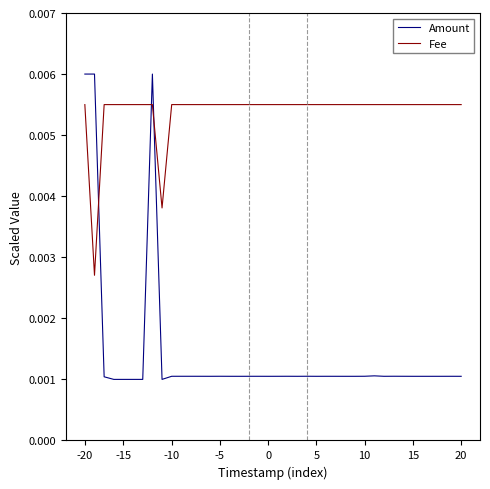

List the series in order of their overall mean, lowest first.

Amount, Fee